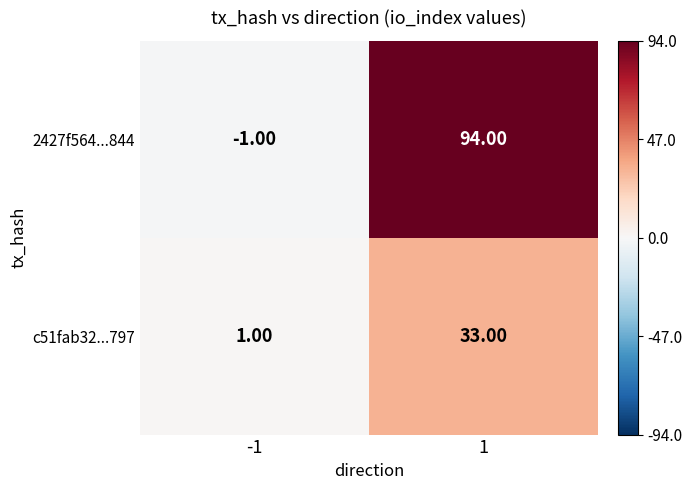

Rank the series at 1 from highest to lowest value.

2427f564...844, c51fab32...797